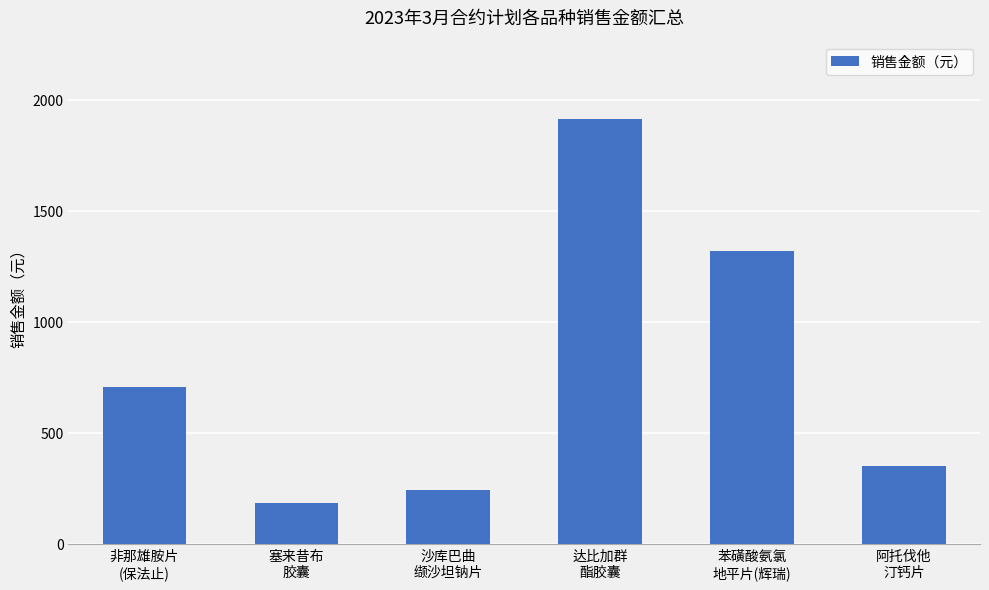

At which label is the value closest to 1049?

苯磺酸氨氯
地平片(辉瑞)